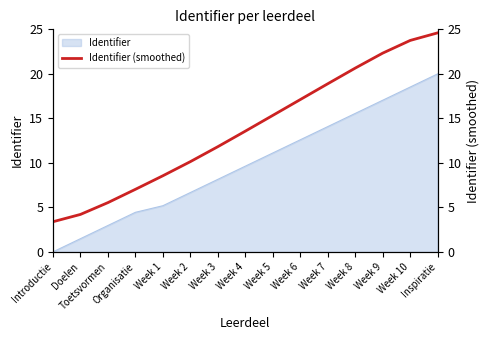

True or false: the data has more than 0 interior local peaks.

False